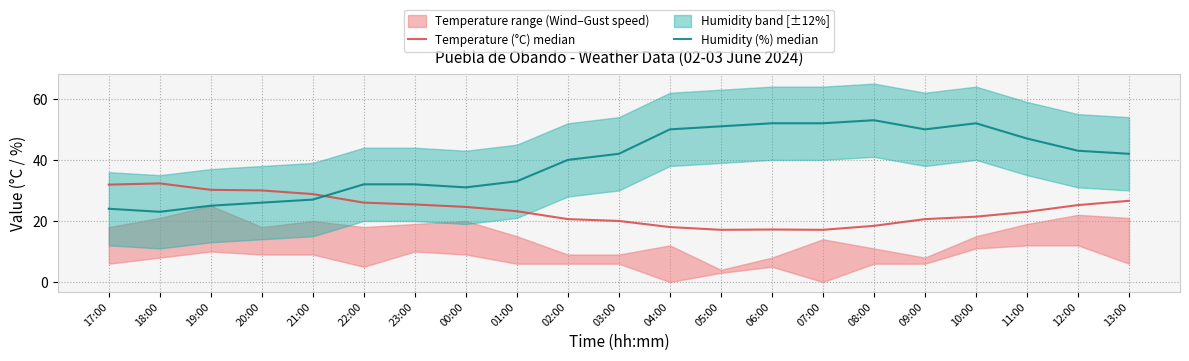

True or false: Humidity (%) median has more than 0 points higher than both neighbors.

True